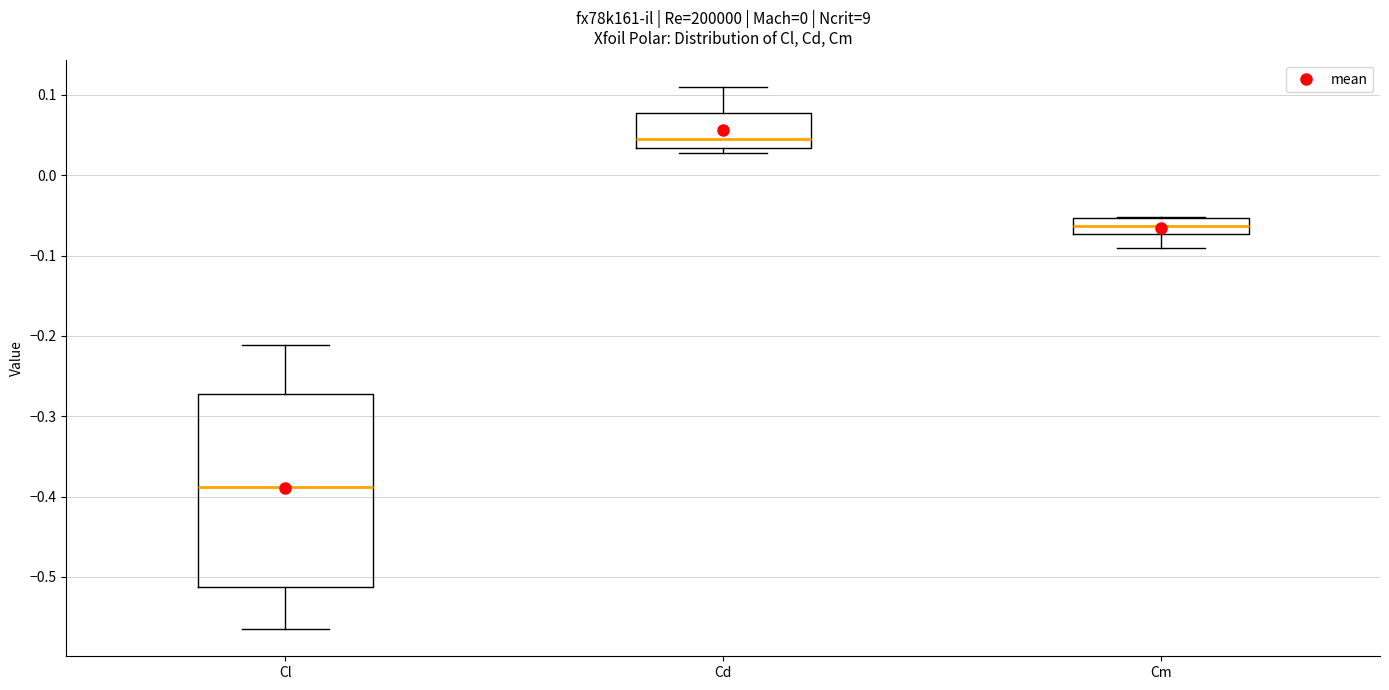

Which box's median line is the highest?

Cd